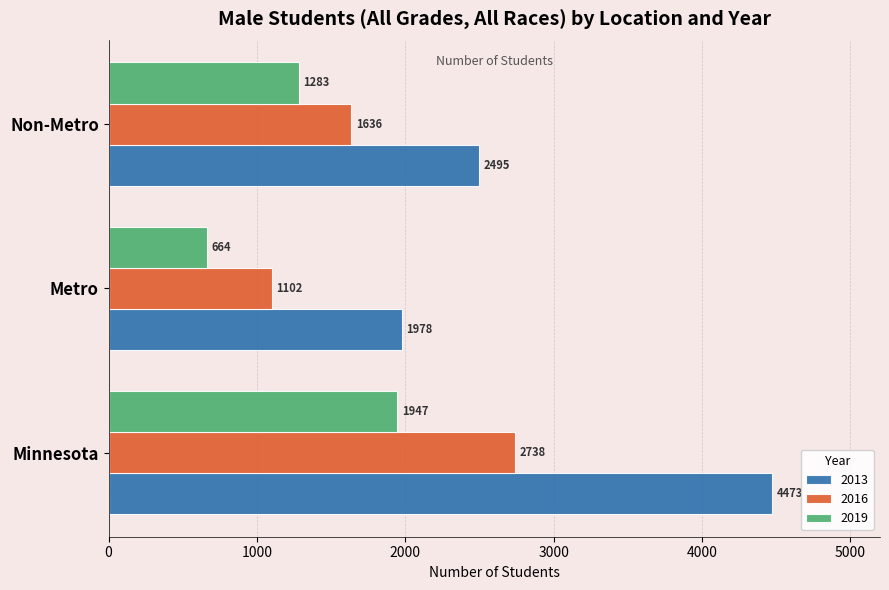

Read the 2013 value at Minnesota, to the nearest 10.

4470